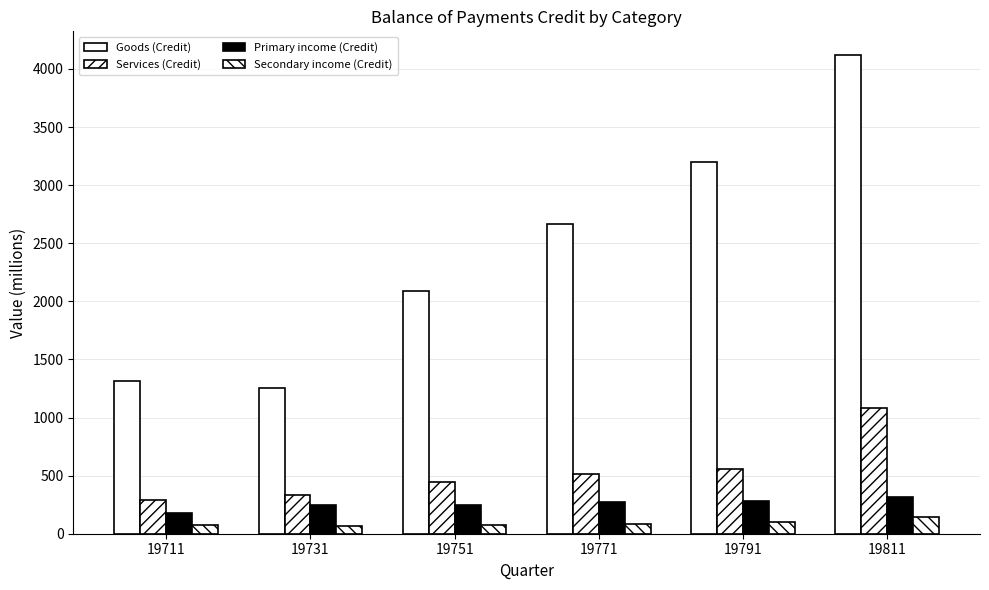

How many data points does each series have?

6